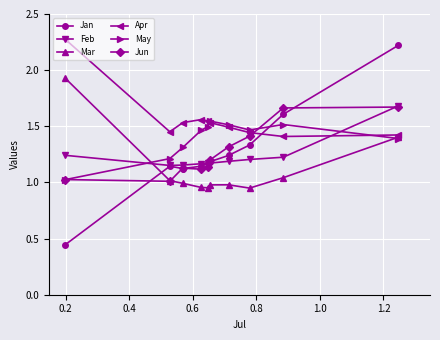

At how many categories does at least one series exceed 0?

10